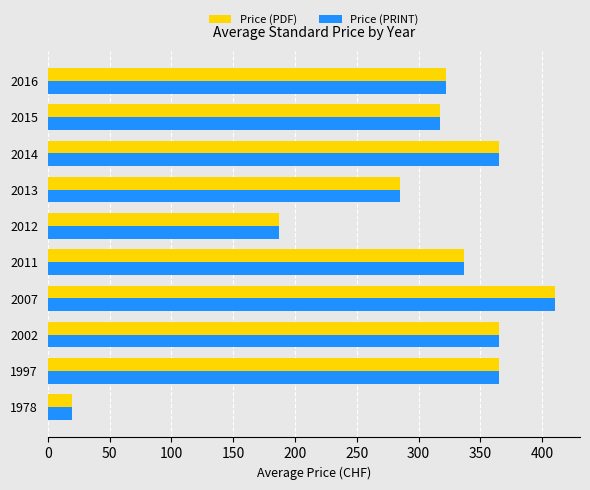

True or false: Price (PDF) has a value of 566.9 at 2011.

False